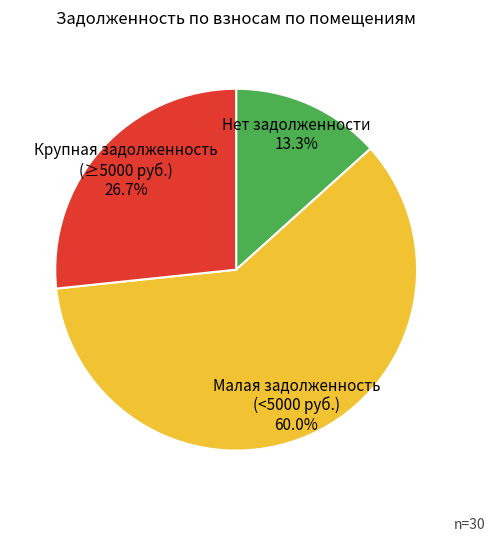

How many slices are in this pie chart?

3